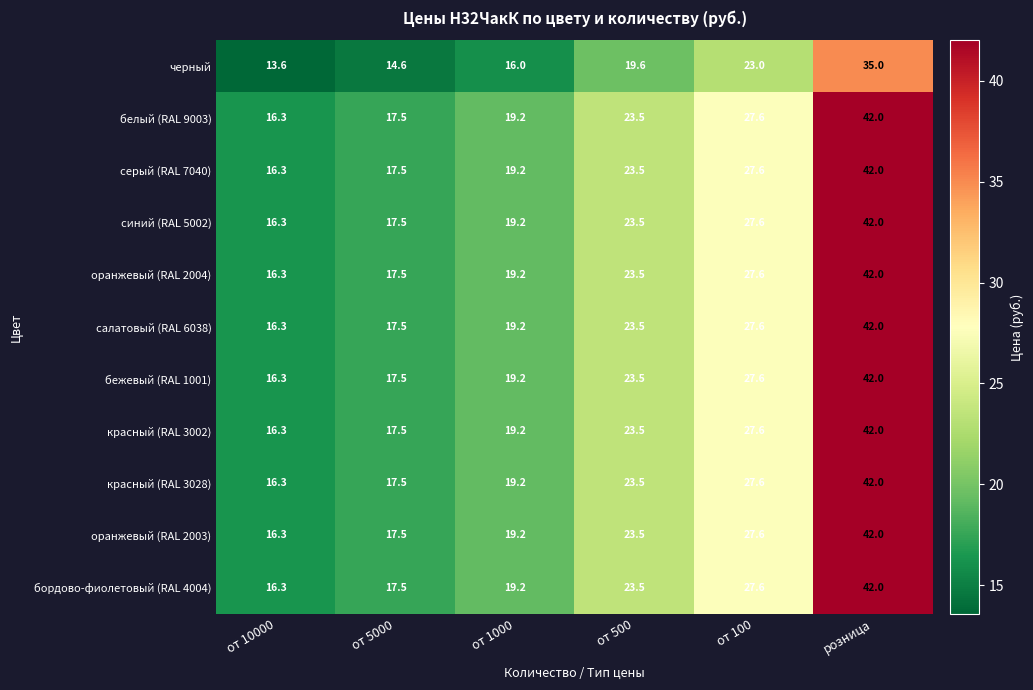

List the labels in order of серый (RAL 7040) value, smallest first.

от 10000, от 5000, от 1000, от 500, от 100, розница